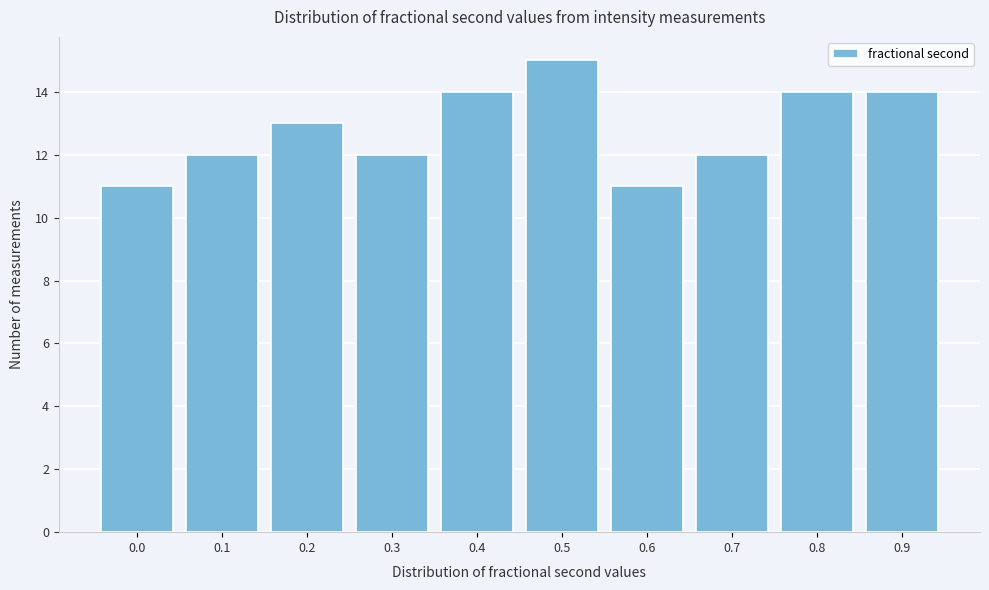

Reading left to right, list all the values displayed in this chart.

0.0=11	0.1=12	0.2=13	0.3=12	0.4=14	0.5=15	0.6=11	0.7=12	0.8=14	0.9=14